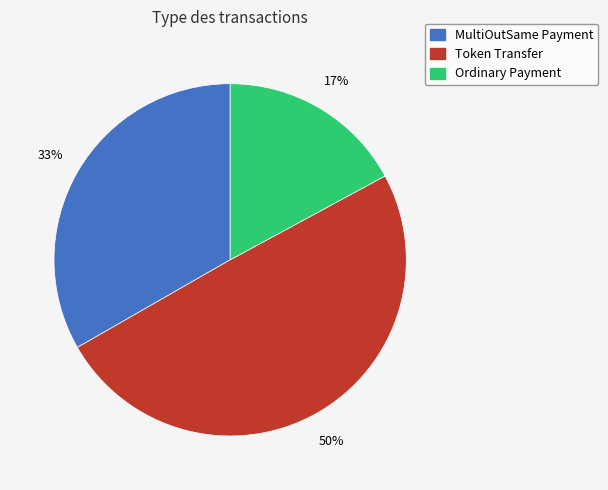

To the nearest percent, what is the difference between the largest and smallest slice percentages?

33%